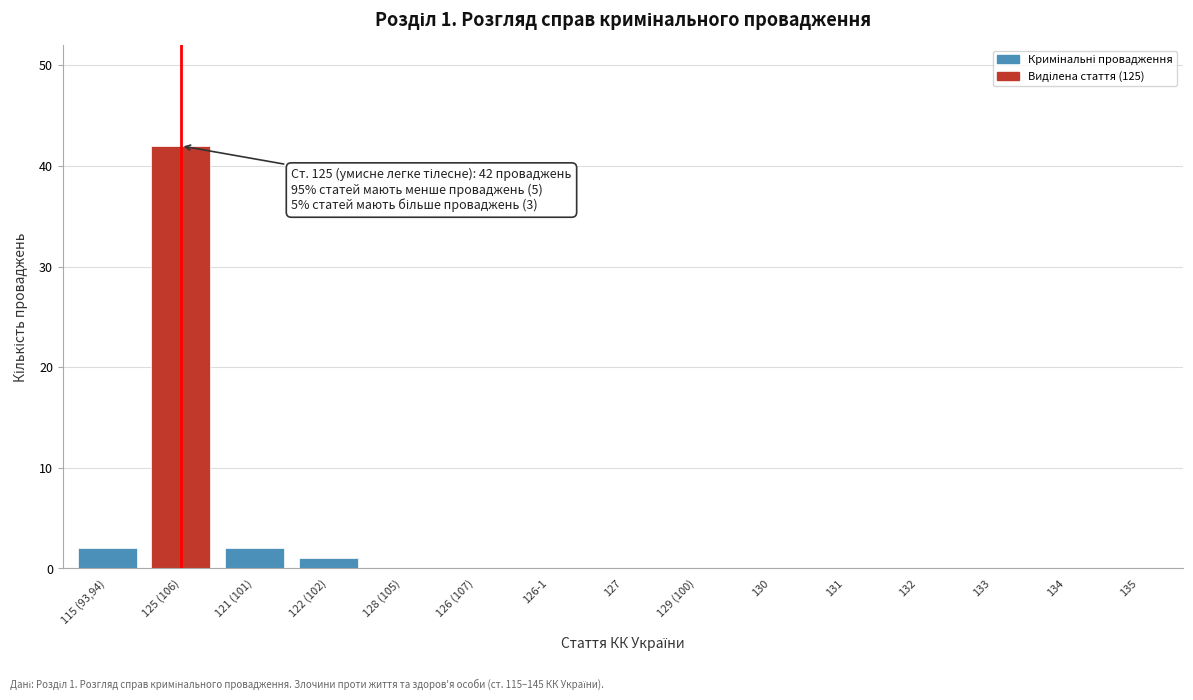

Reading right to left, transcribe all the data shown in this chart.

135=0	134=0	133=0	132=0	131=0	130=0	129 (100)=0	127=0	126-1=0	126 (107)=0	128 (105)=0	122 (102)=1	121 (101)=2	125 (106)=42	115 (93,94)=2